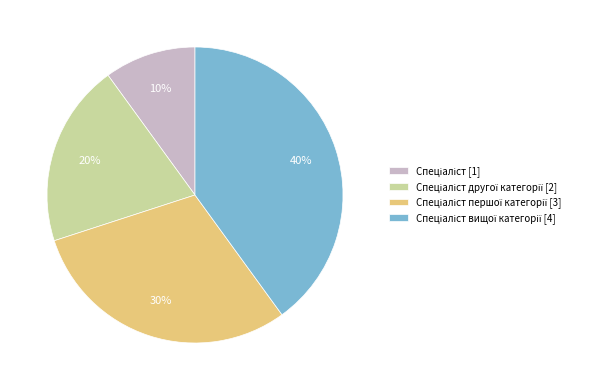

To the nearest percent, what is the average slice percentage?

25%